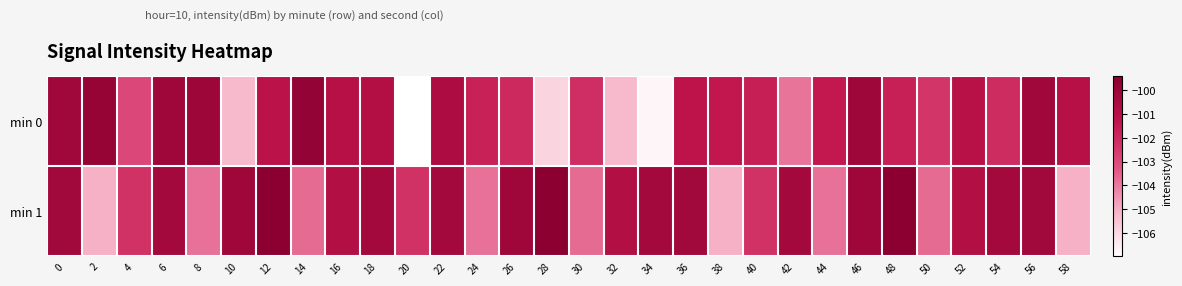

Between 18 and 46, which series saw the biggest shift?

min 0